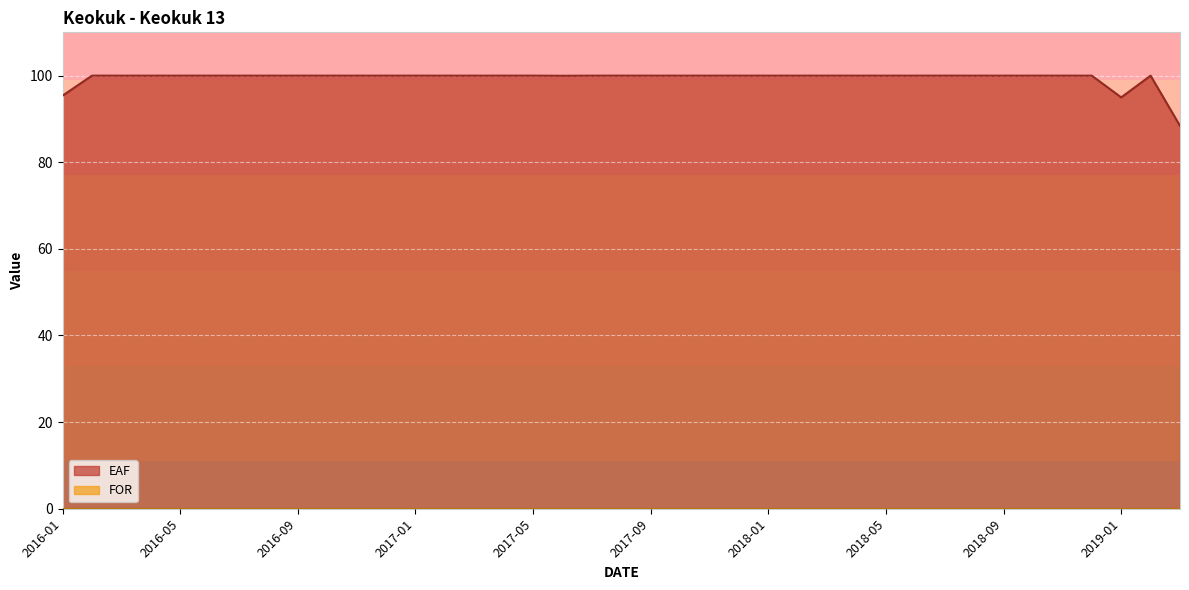

Does the chart display data point markers on the line(s)?

No